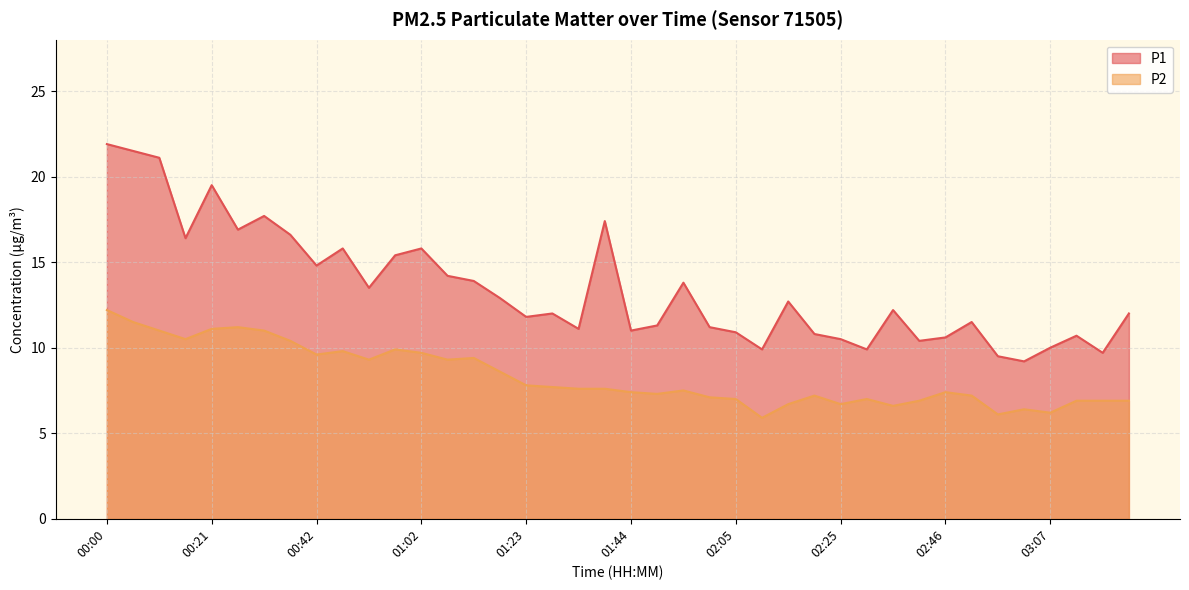

At which category does the chart reach its minimum across all series?

02:10